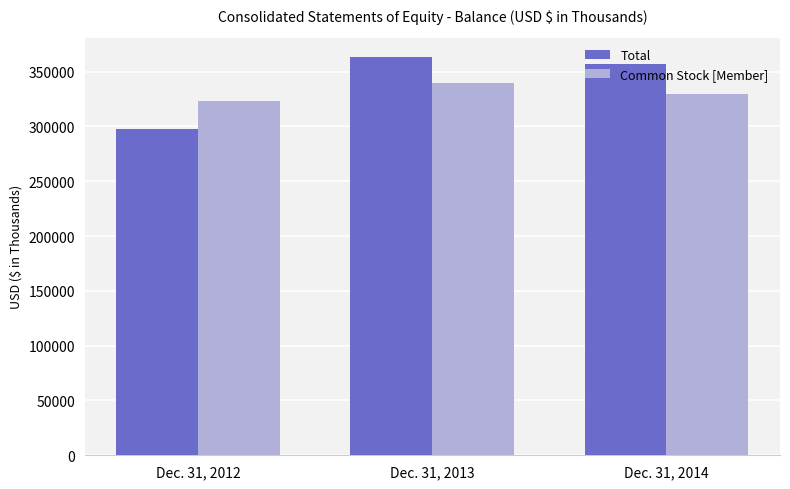

Rank the categories by Total value from lowest to highest.

Dec. 31, 2012, Dec. 31, 2014, Dec. 31, 2013